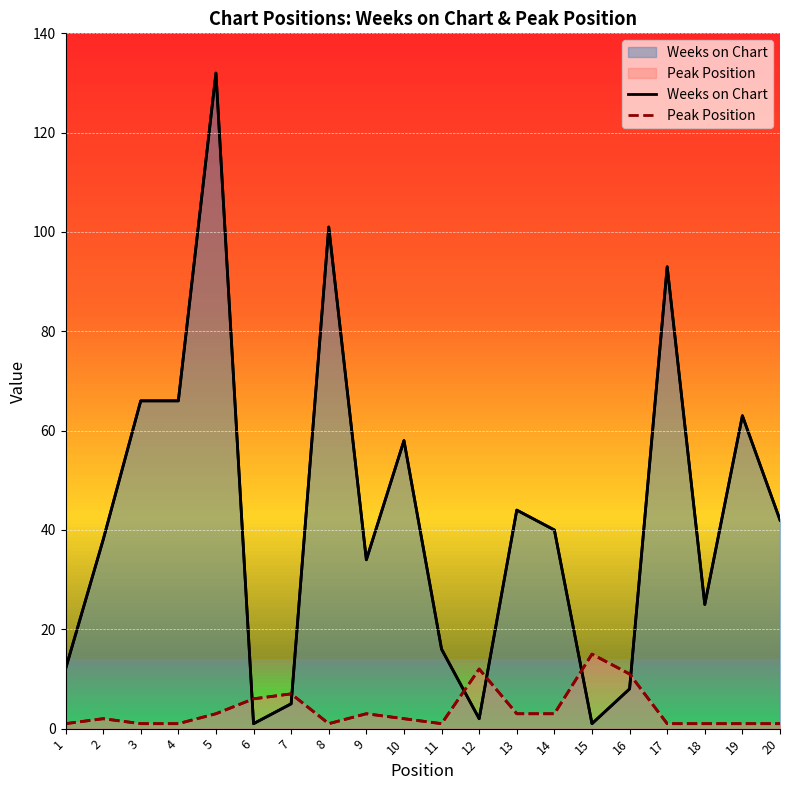

Reading left to right, what are all the values shown in this chart?

Weeks on Chart: 12	38	66	66	132	1	5	101	34	58	16	2	44	40	1	8	93	25	63	42
Peak Position: 1	2	1	1	3	6	7	1	3	2	1	12	3	3	15	11	1	1	1	1